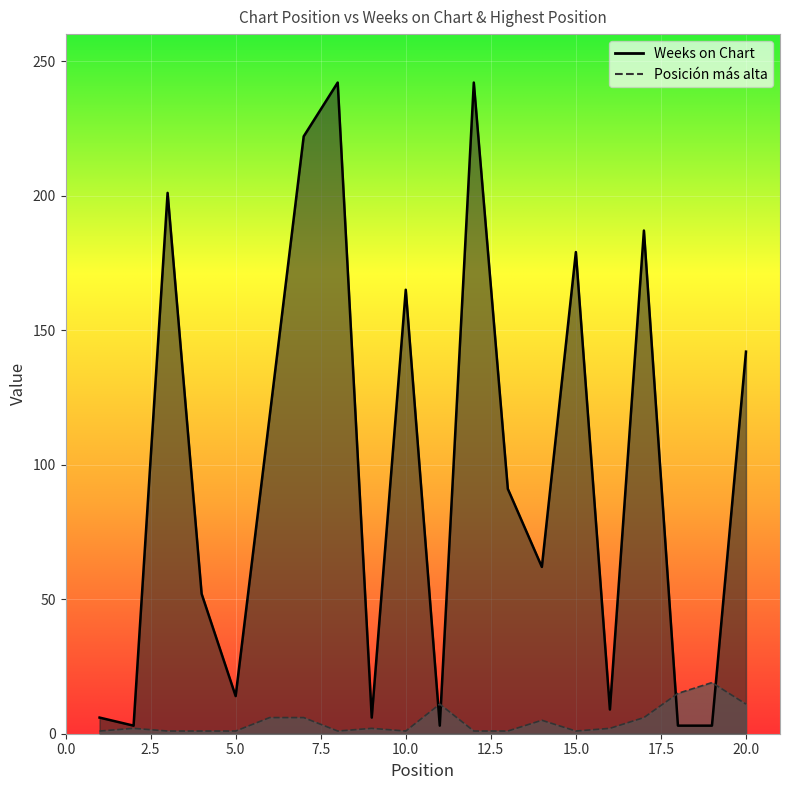

Between 9 and 13, which series saw the biggest shift?

Weeks on Chart